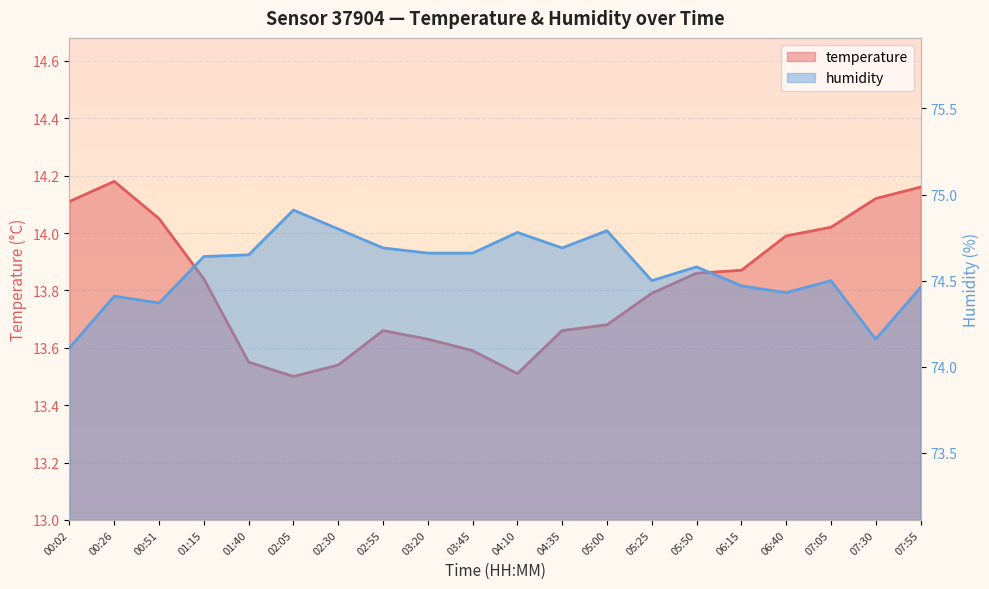

True or false: humidity and temperature cross at least once.

False